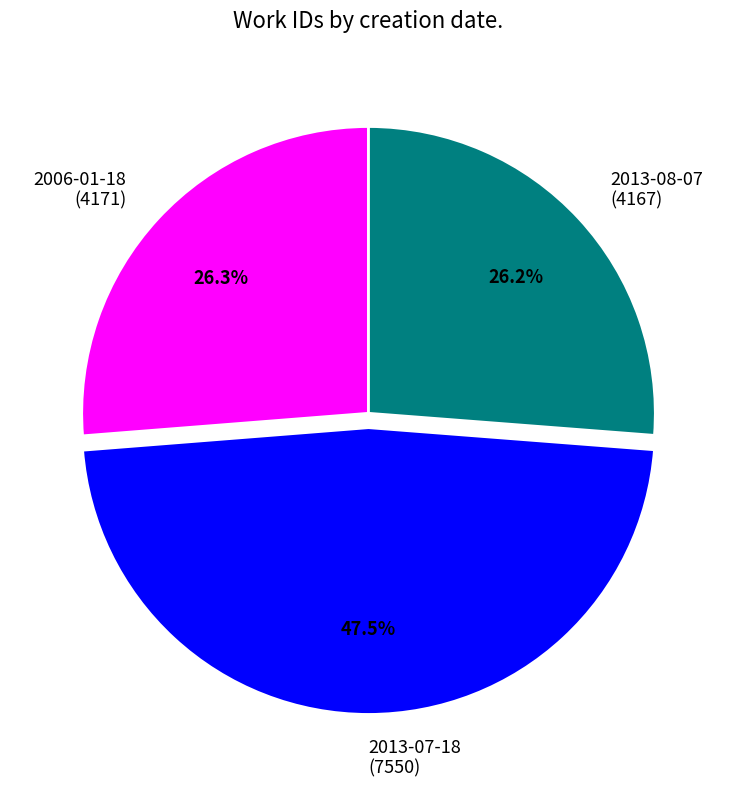

How many slices are in this pie chart?

3